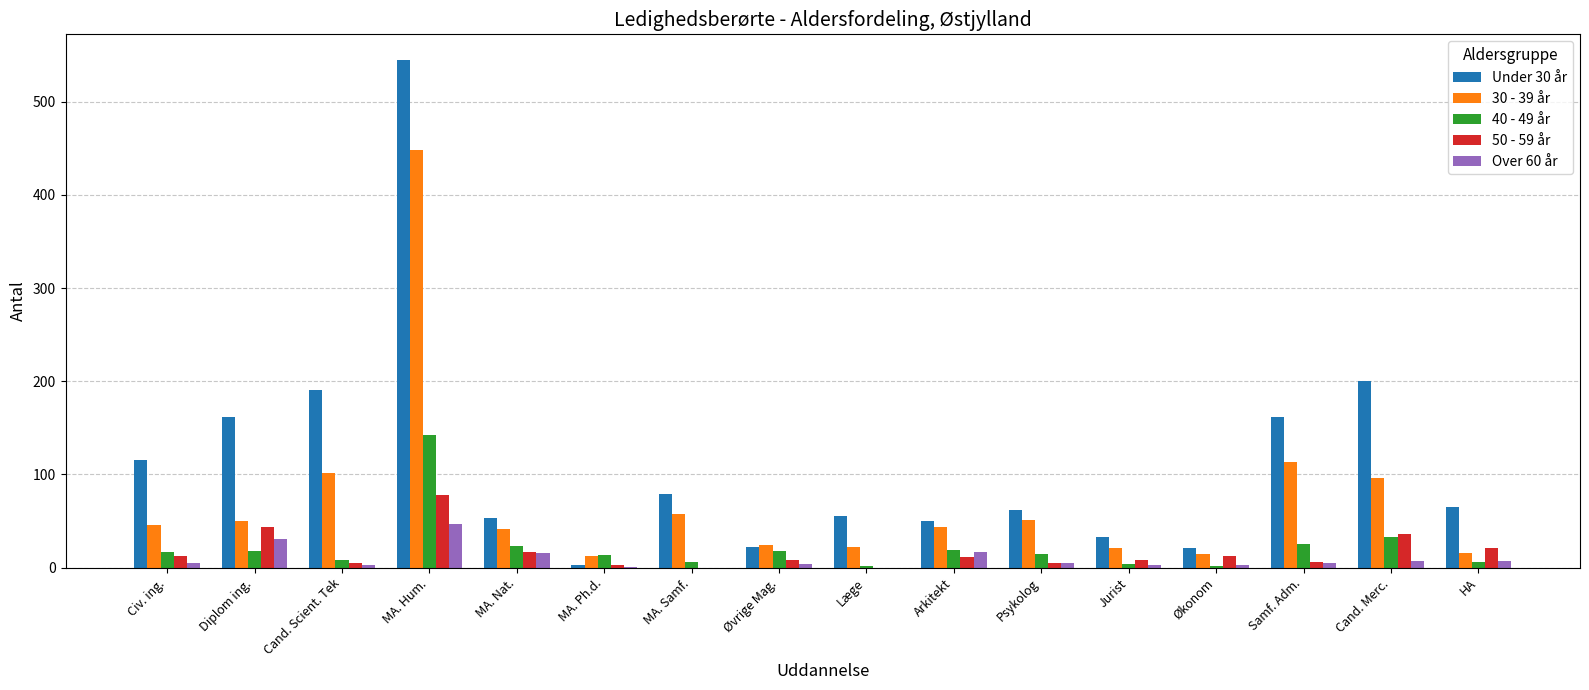

How many series are shown in this chart?

5